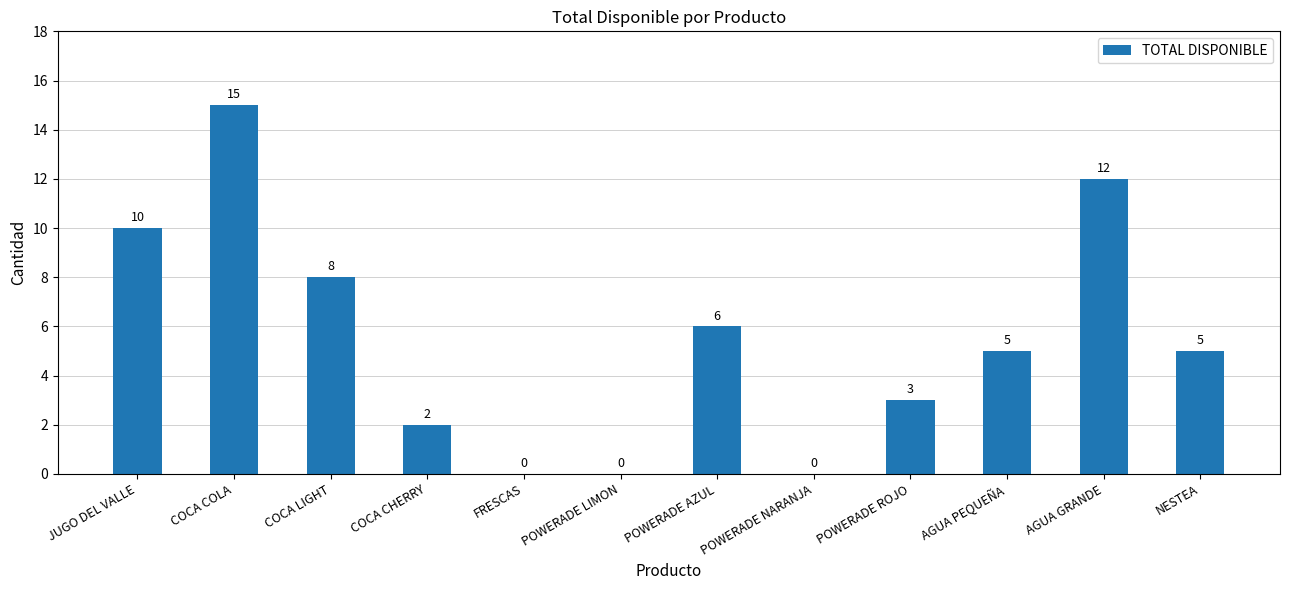

Is it true that the value at JUGO DEL VALLE is 10?

True